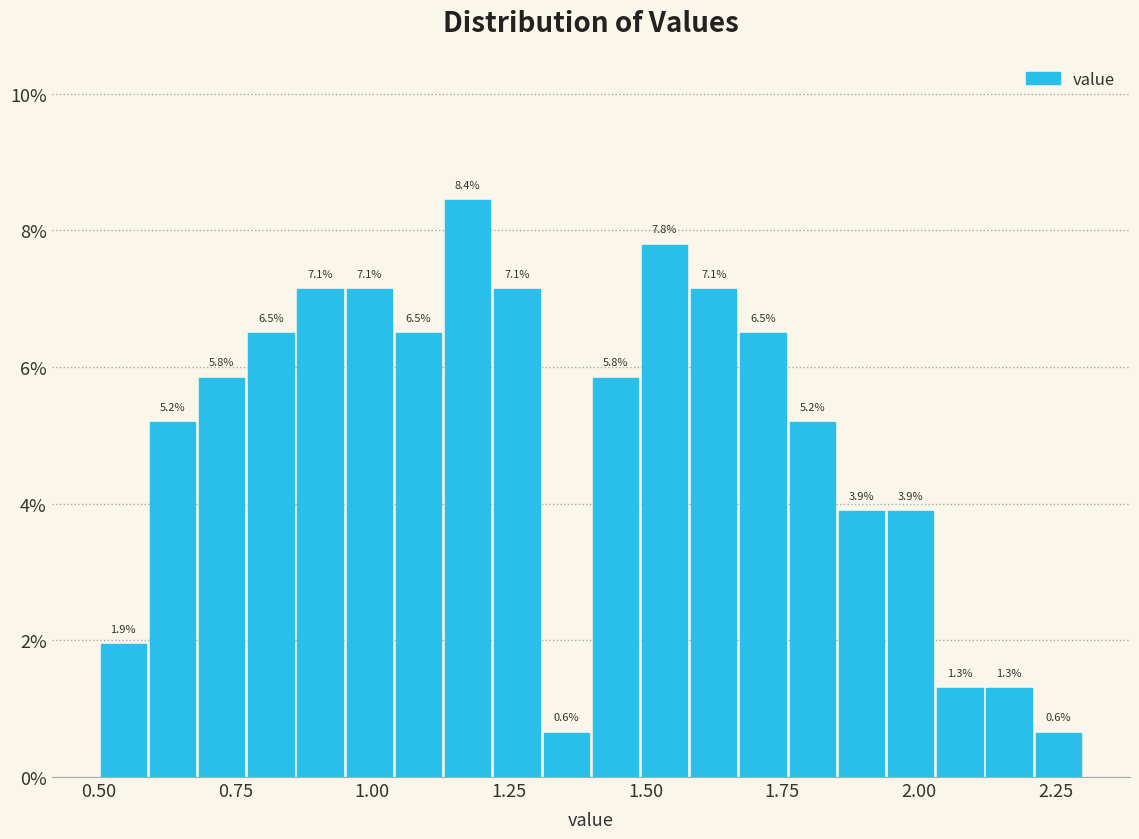

Read against the x-axis, roughly where is the centre of the tallest bar?

1.20